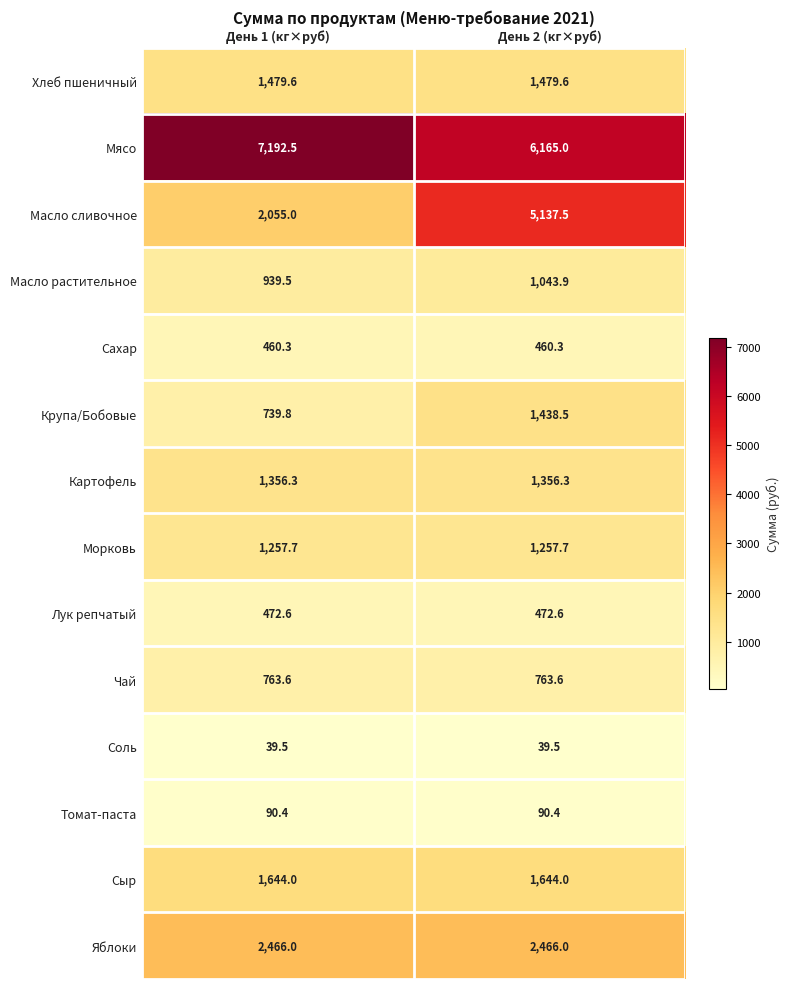

Is it true that Томат-паста equals 90.4 at День 1 (кг×руб)?

True